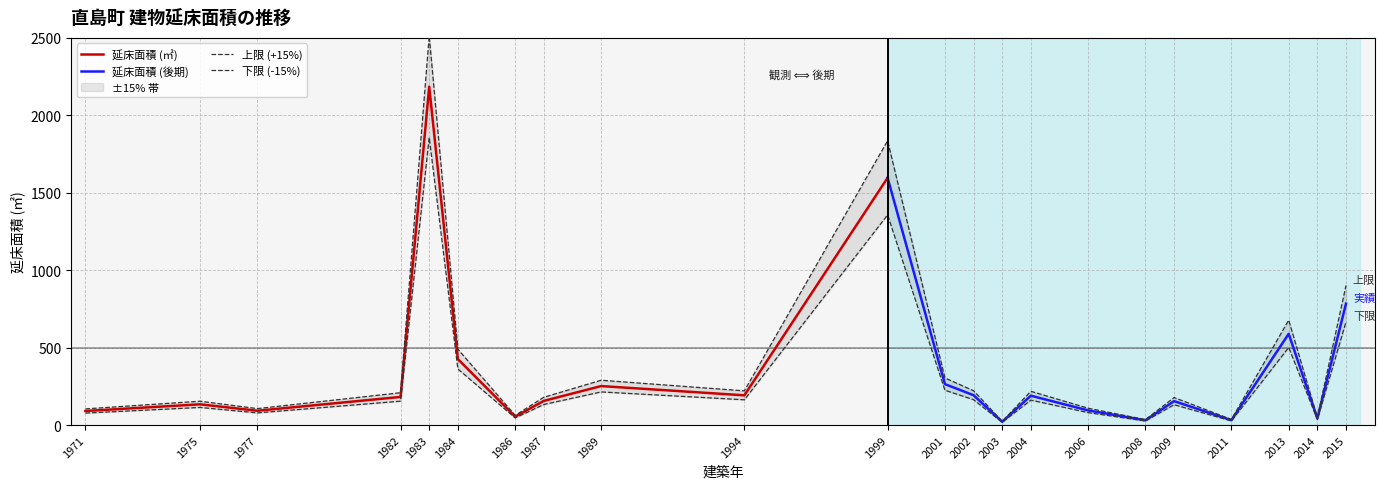

What is the sum of all values?

7754.7